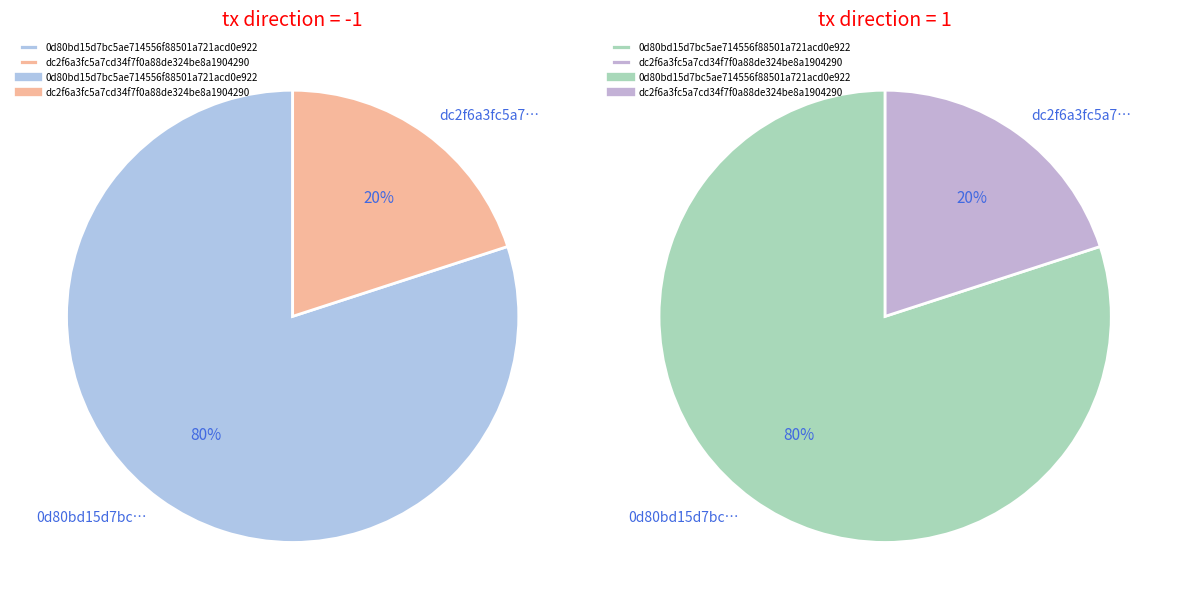

To the nearest percent, what is the difference between the direction -1 (io_index=4) and direction 1 (io_index=1) slice percentages?

60%